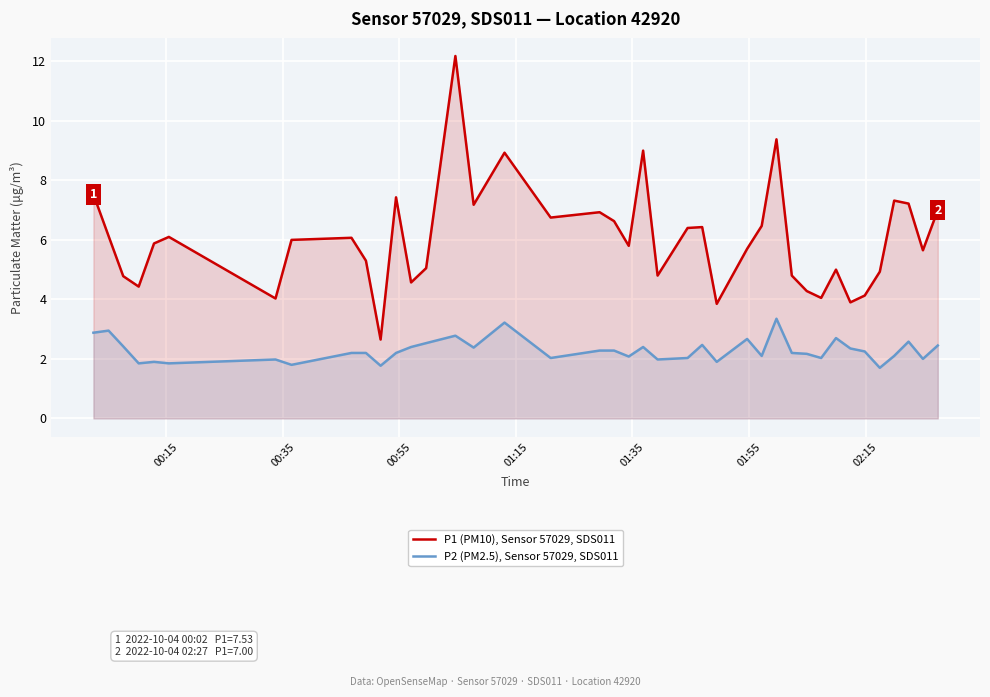

Reading left to right, extract all data points from this chart.

P1 (PM10), Sensor 57029, SDS011: 7.5	6.1	4.8	4.4	5.9	6.1	4.0	6.0	6.1	5.3	2.6	7.4	4.6	5.0	12.2	7.2	8.9	6.8	6.9	6.6	5.8	9.0	4.8	6.4	6.4	3.9	5.7	6.5	9.4	4.8	4.3	4.0	5.0	3.9	4.1	4.9	7.3	7.2	5.7	7.0
P2 (PM2.5), Sensor 57029, SDS011: 2.9	3.0	2.4	1.9	1.9	1.9	2.0	1.8	2.2	2.2	1.8	2.2	2.4	2.5	2.8	2.4	3.2	2.0	2.3	2.3	2.1	2.4	2.0	2.0	2.5	1.9	2.7	2.1	3.4	2.2	2.2	2.0	2.7	2.4	2.2	1.7	2.1	2.6	2.0	2.5